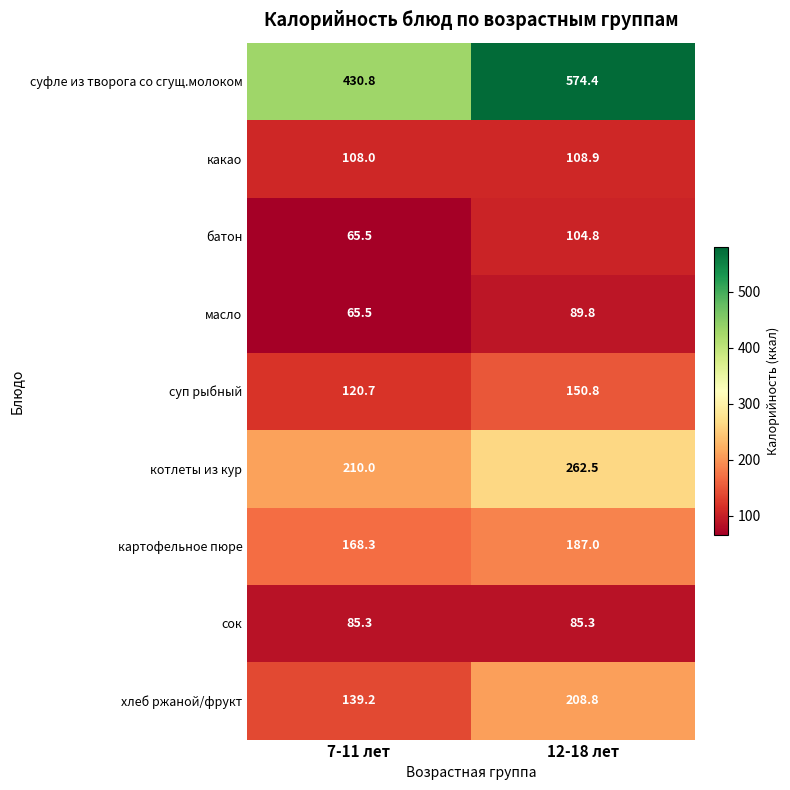

What is the sum of the сок values at 12-18 лет and 7-11 лет?

170.6